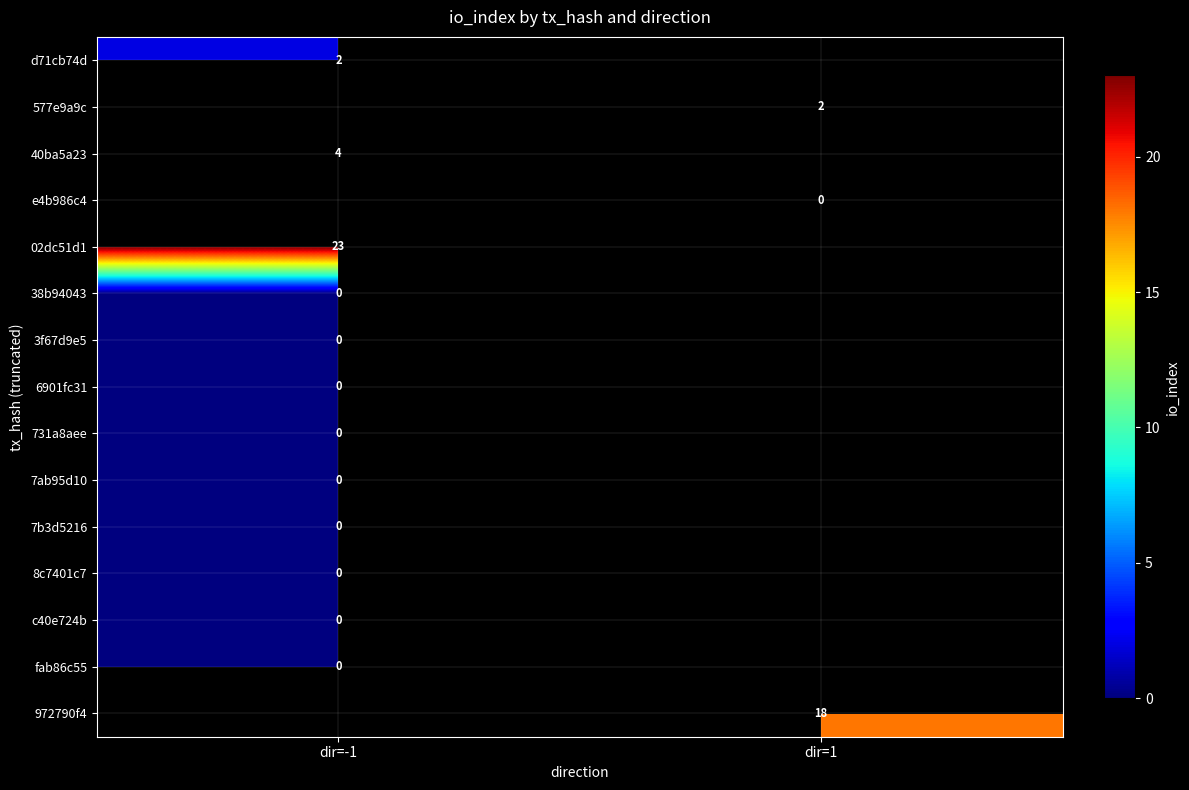

Is the value of 02dc51d1 at dir=-1 greater than the value of 7ab95d10 at dir=-1?

Yes